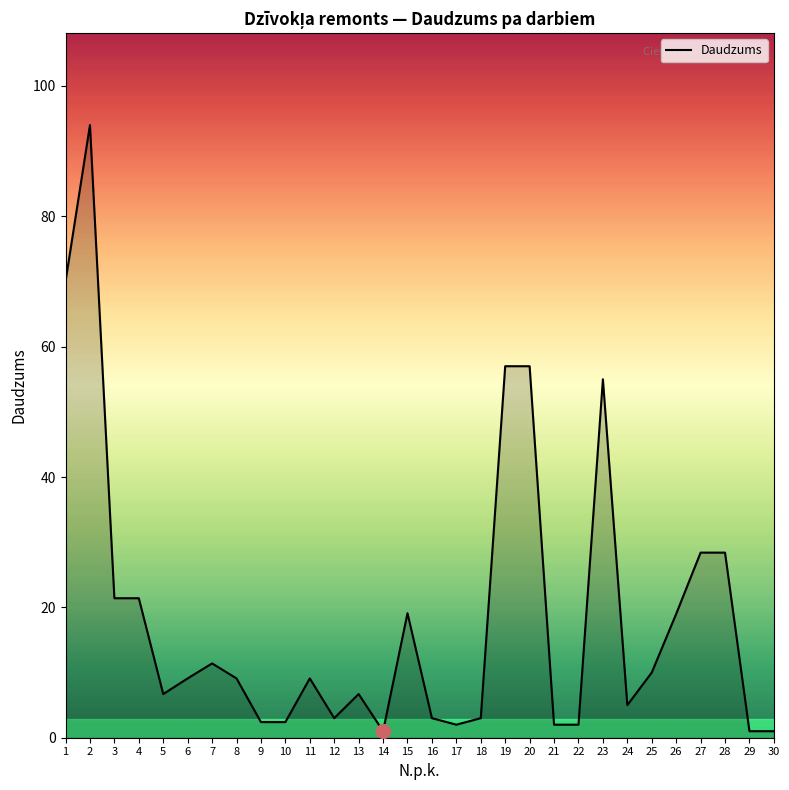

What is the greatest value displayed?

94.0